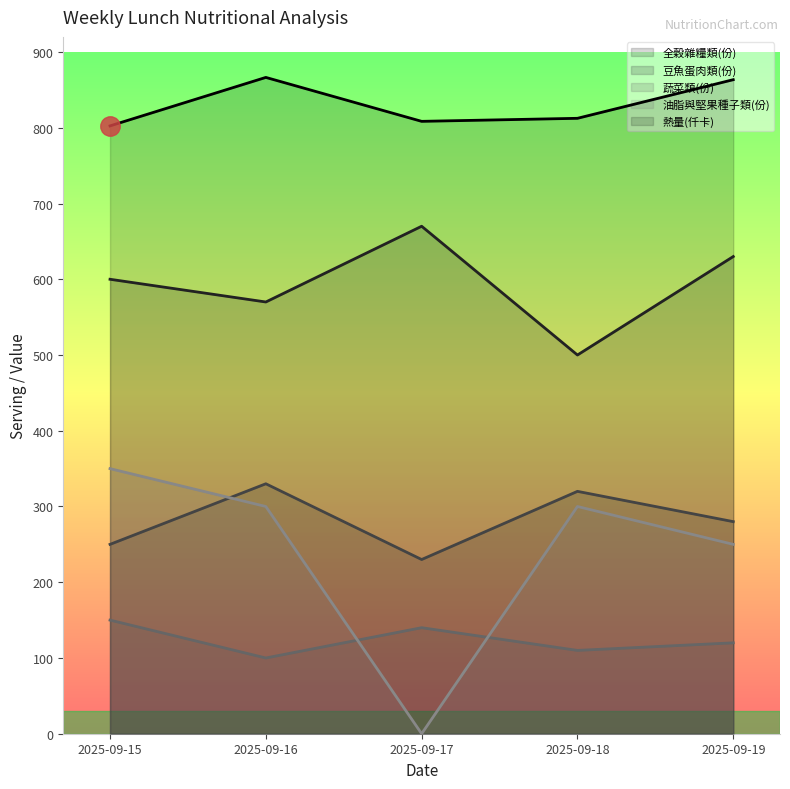

Where is the first local maximum for 蔬菜類(份)?

2025-09-17